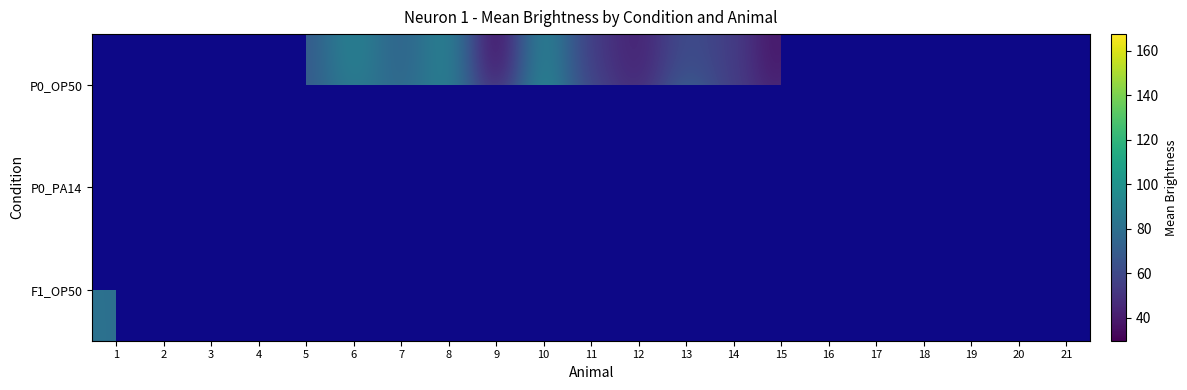

How many categories are shown in the chart?

21